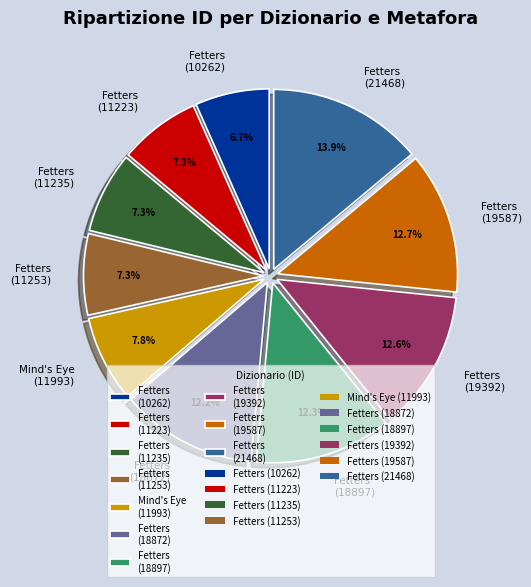

To the nearest percent, what portion does Fetters (11223) represent?

7%